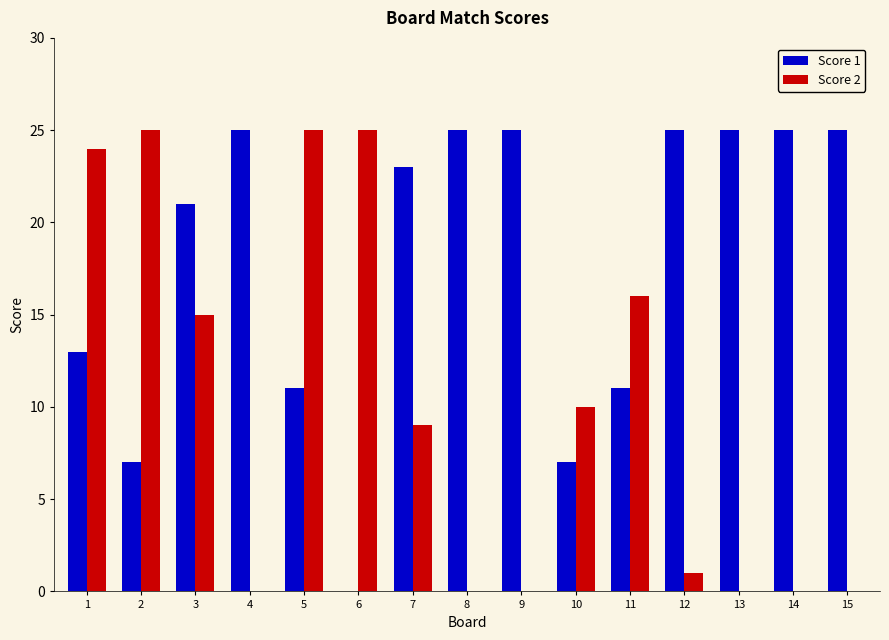

What is the sum of all Score 2 values?

150